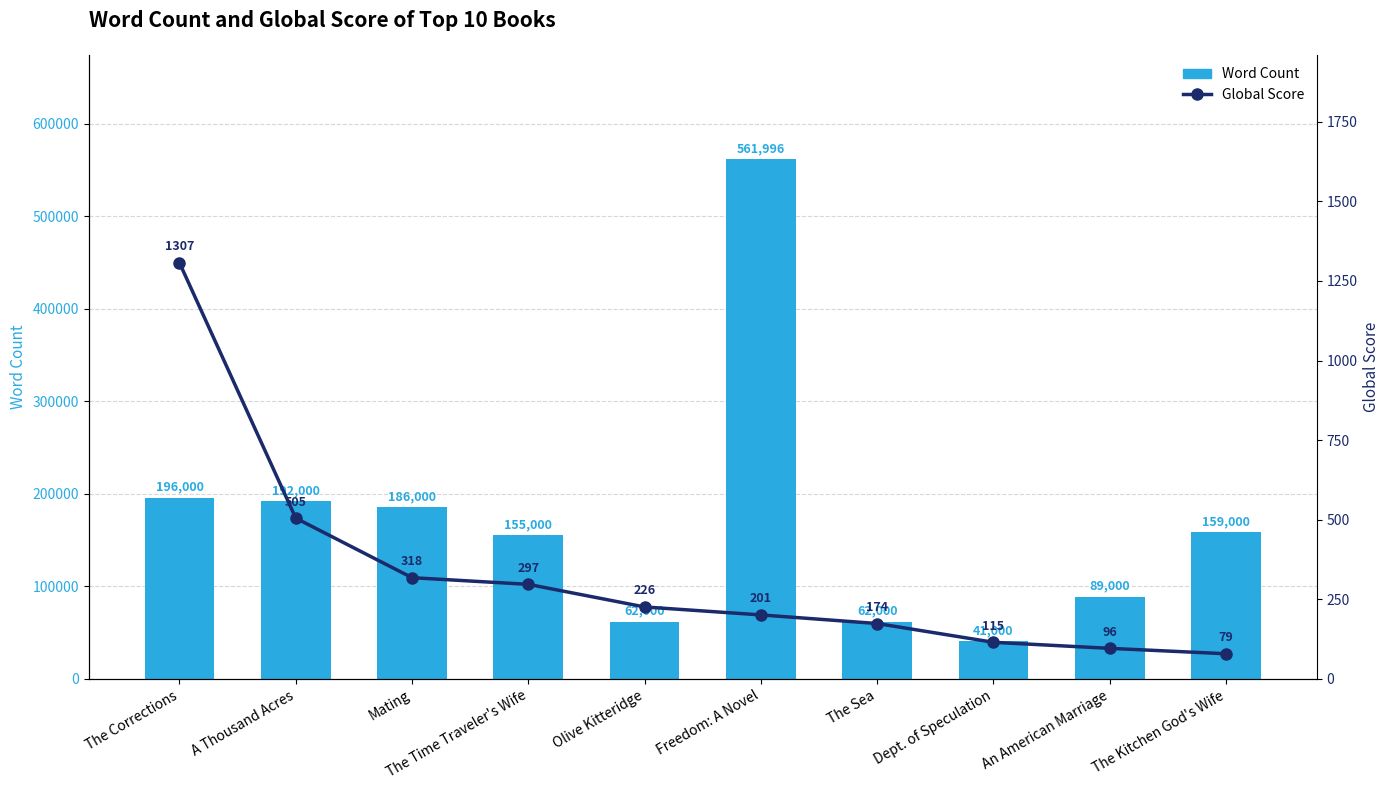

At which label does Global Score reach its minimum?

The Kitchen God's Wife